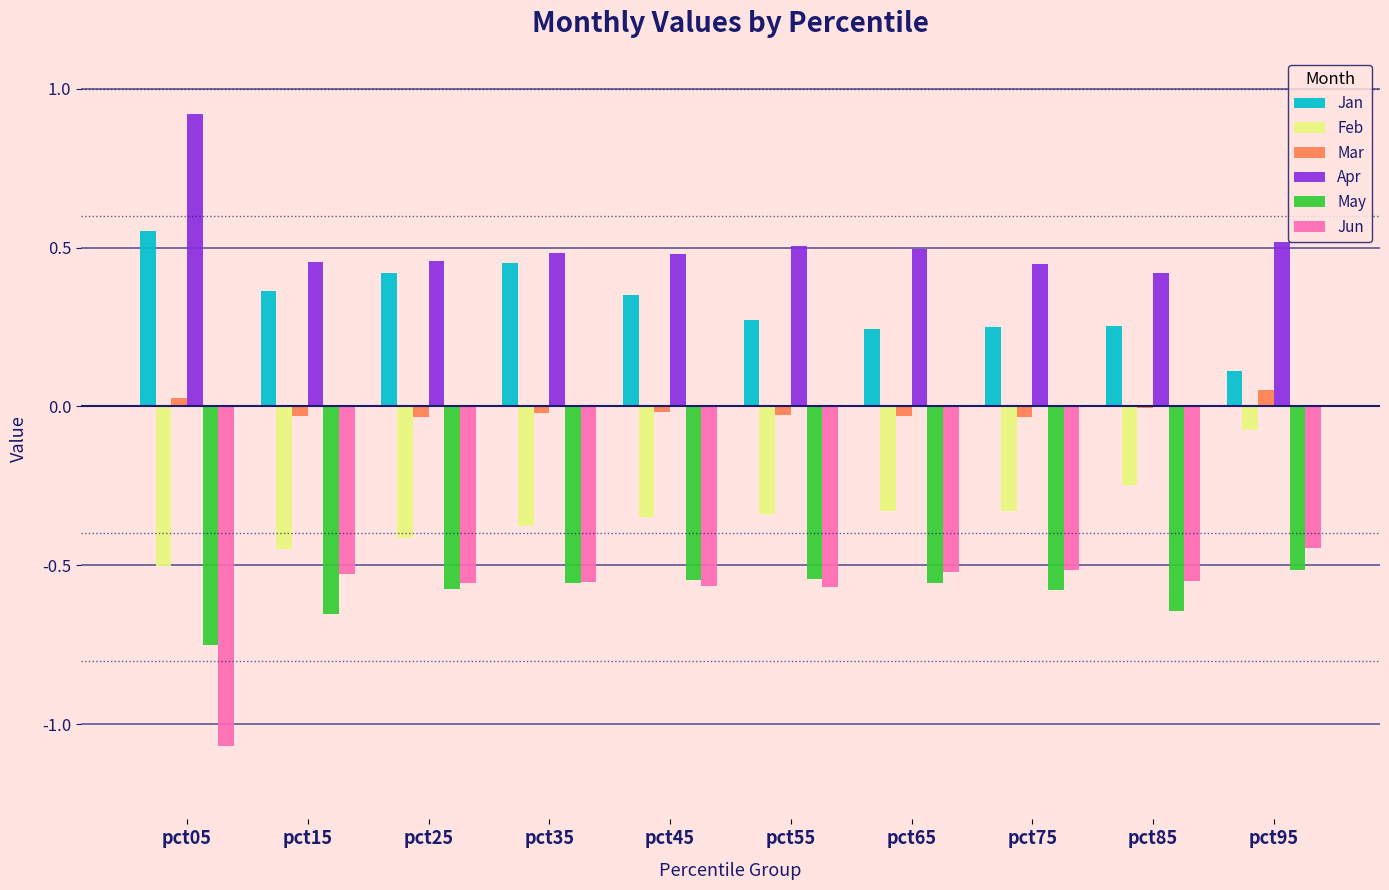

At which category does the chart reach its peak across all series?

pct05